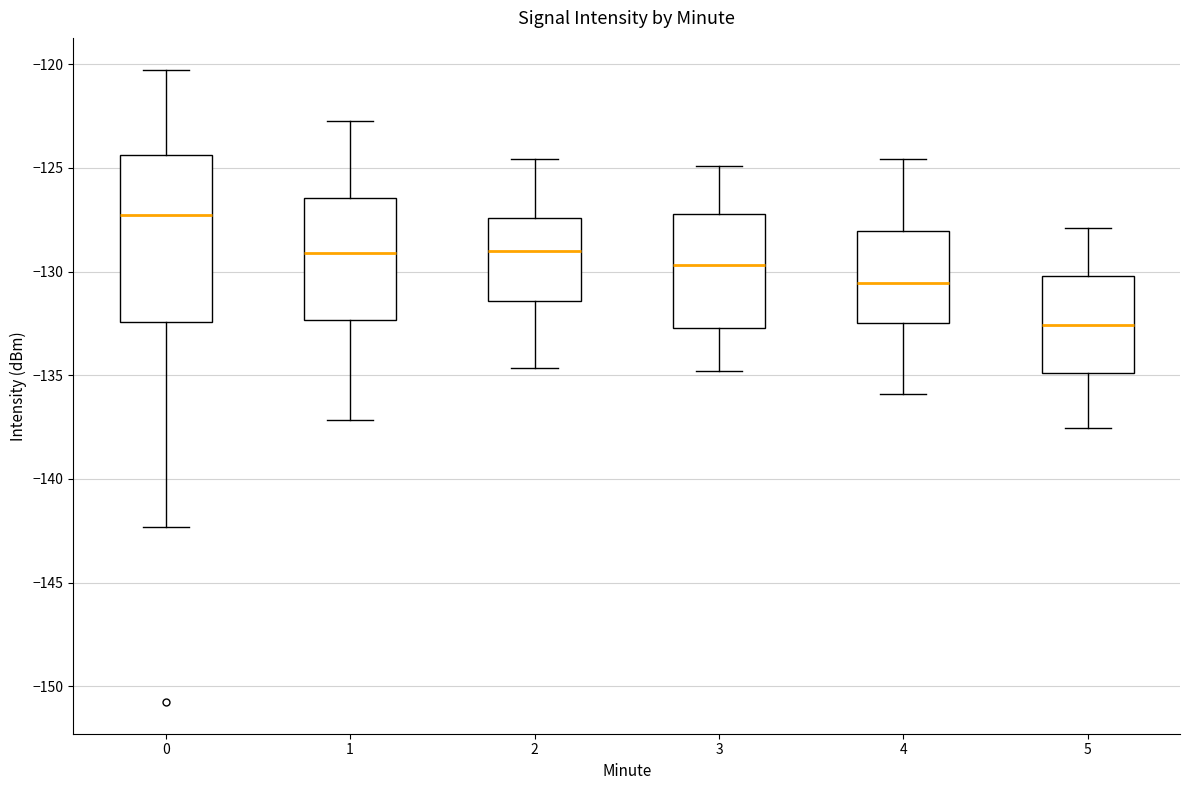

Where is the upper edge of the box at x = 2 on the y-axis? The values are not printed on the chart, so give them approximately, as read against the axis.

-127.5